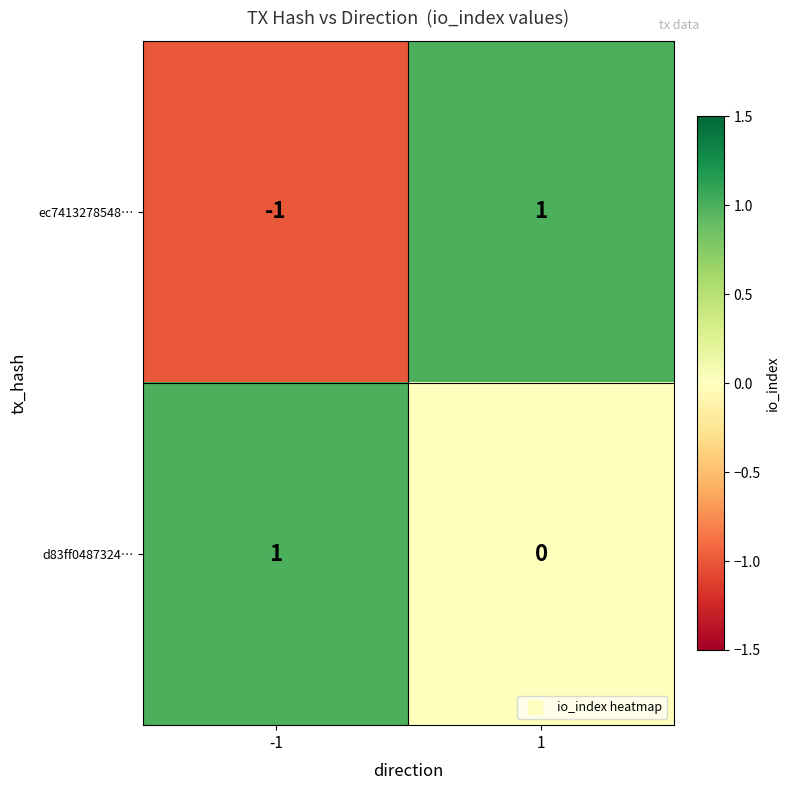

Reading left to right, transcribe all the data shown in this chart.

ec7413278548…: -1	1
d83ff0487324…: 1	0